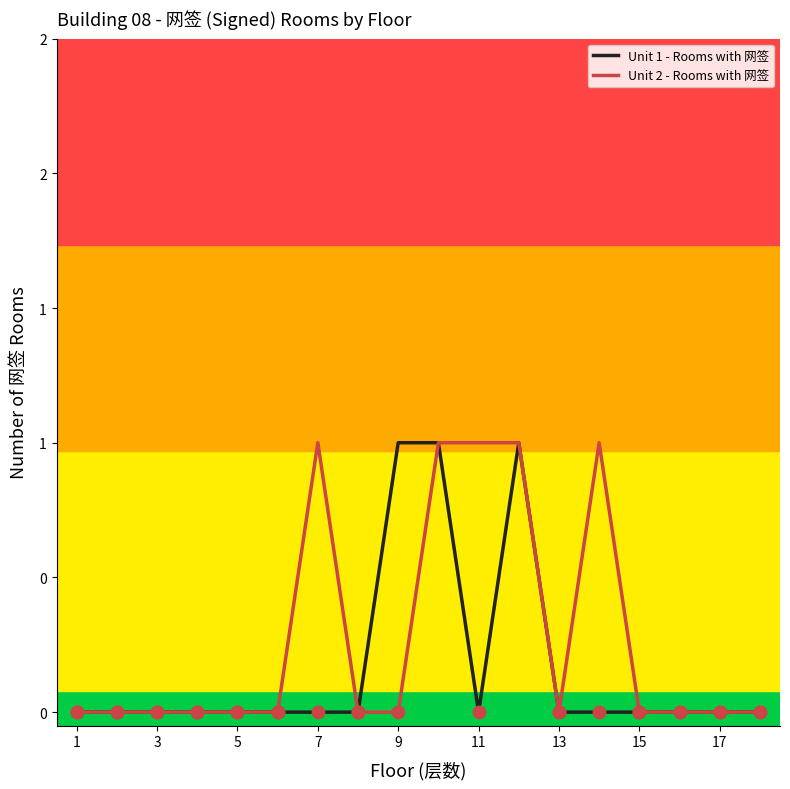

Is this an area chart (filled region under the line)?

No